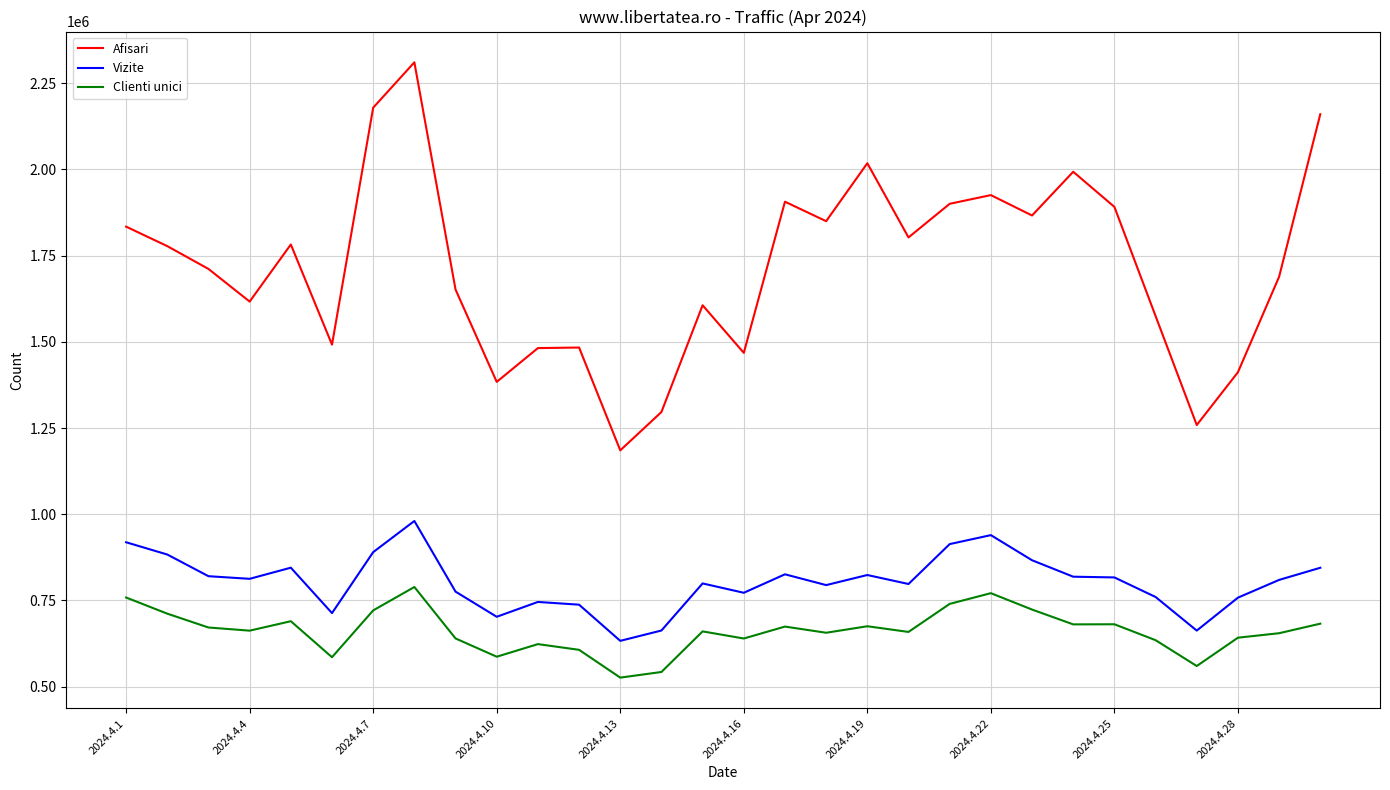

Which series has the widest spread of values?

Afisari